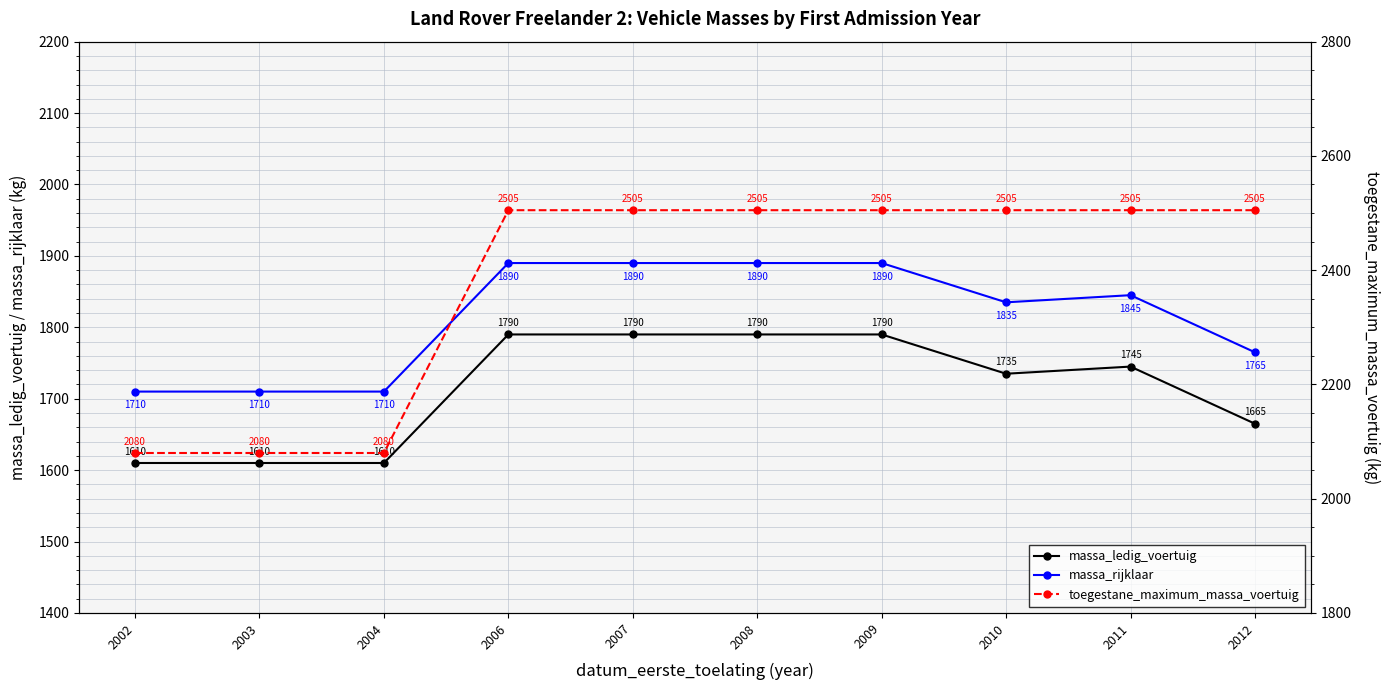

True or false: massa_rijklaar and toegestane_maximum_massa_voertuig intersect in this chart.

False